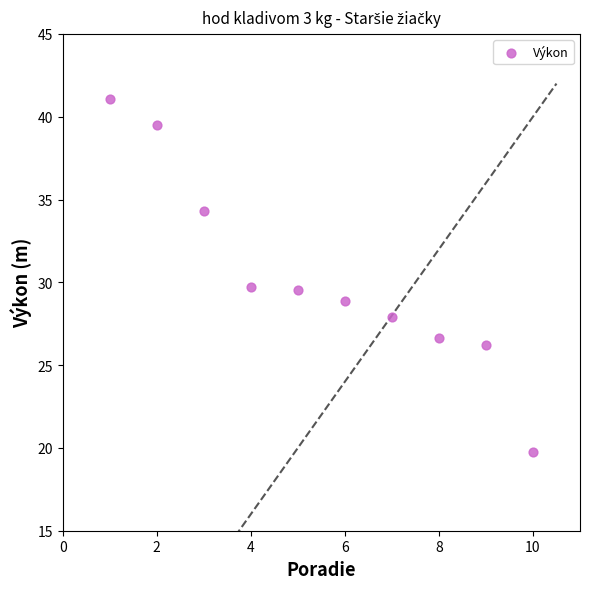

What is the average X value?

5.5